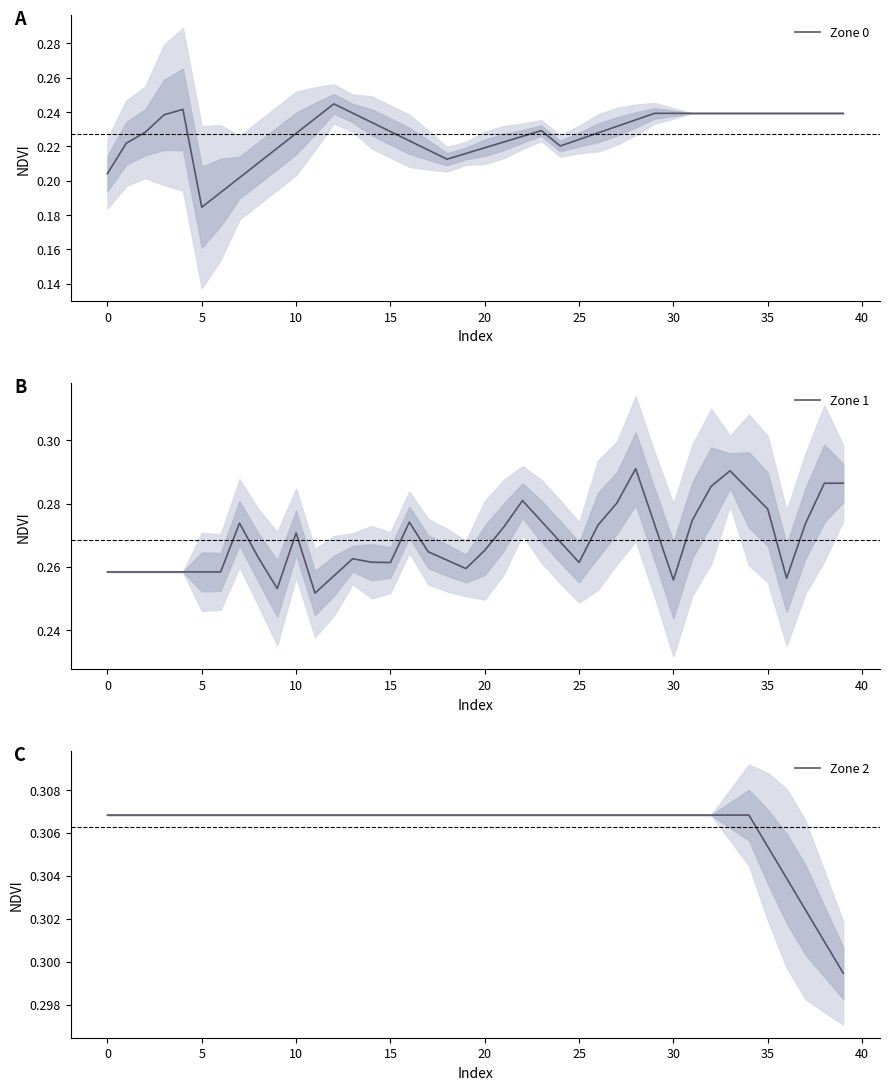

True or false: Zone 0 and Zone 2 intersect in this chart.

False